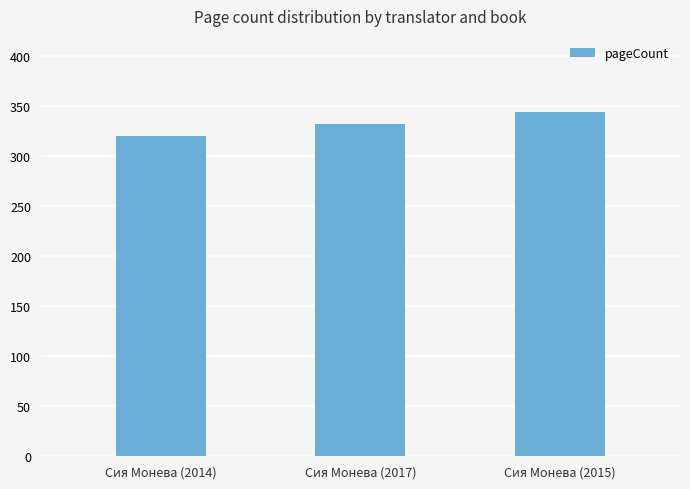

What is the sum of the values at Сия Монева (2015) and Сия Монева (2017)?

676